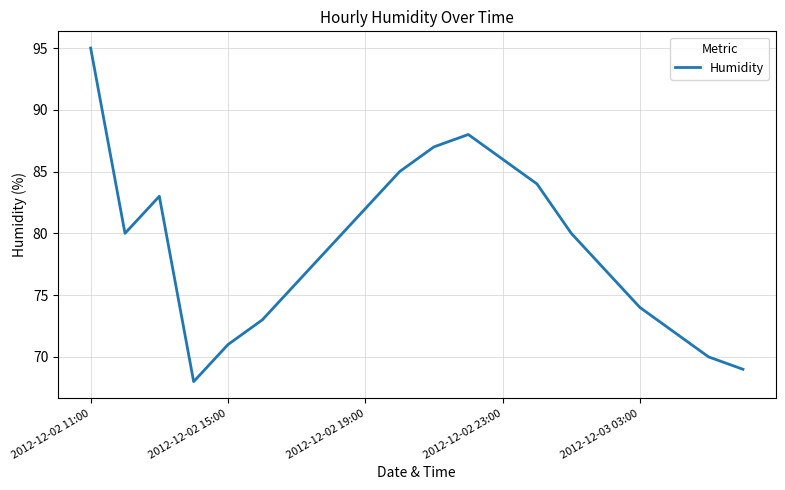

What is the minimum value shown in the chart?

68